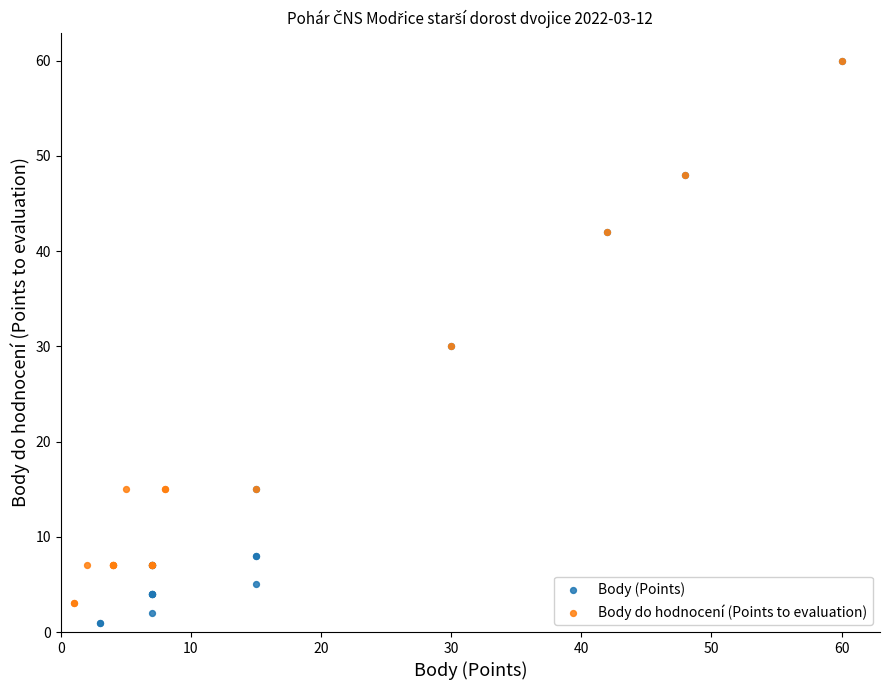

Which series has the widest spread of Y values?

Body (Points)